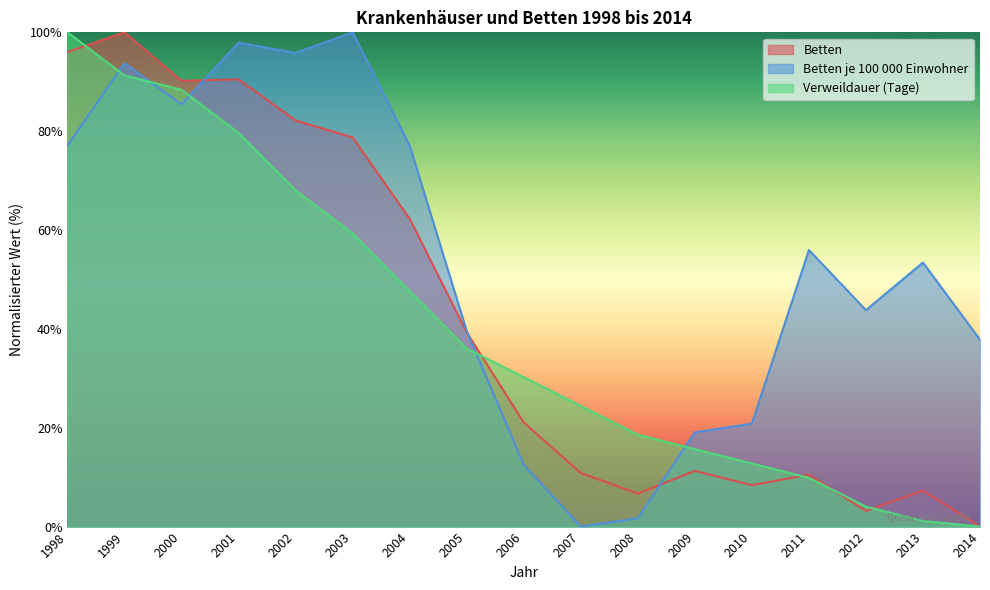

How many values in the Betten je 100 000 Einwohner series exceed 53?

9